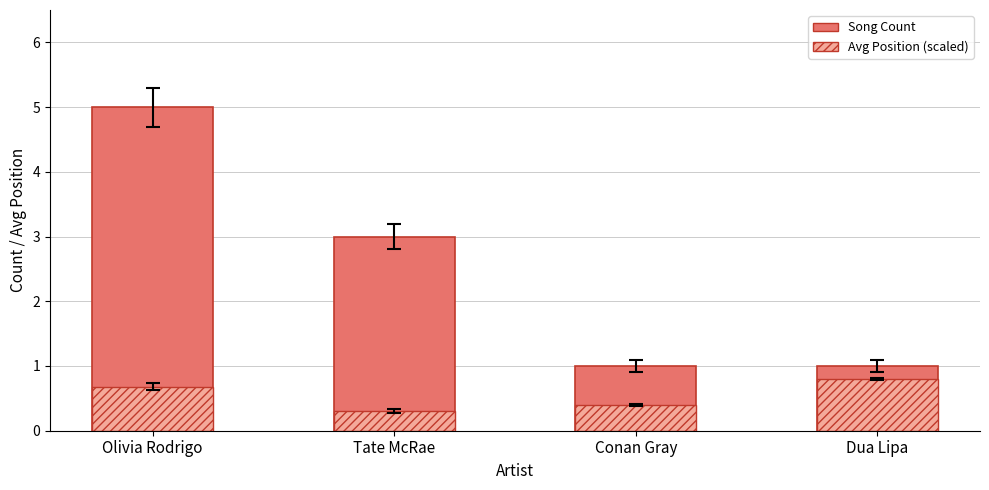

What is the difference between the Avg Position (scaled) values at Tate McRae and Olivia Rodrigo?

0.4